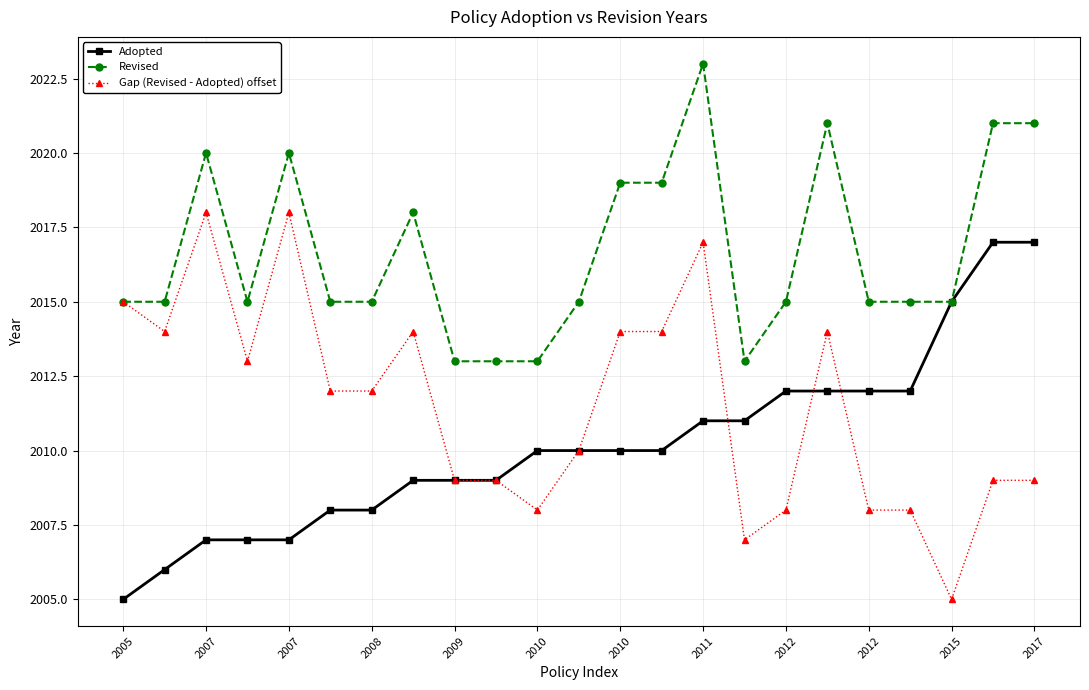

Which series has the largest total across all categories?

Revised